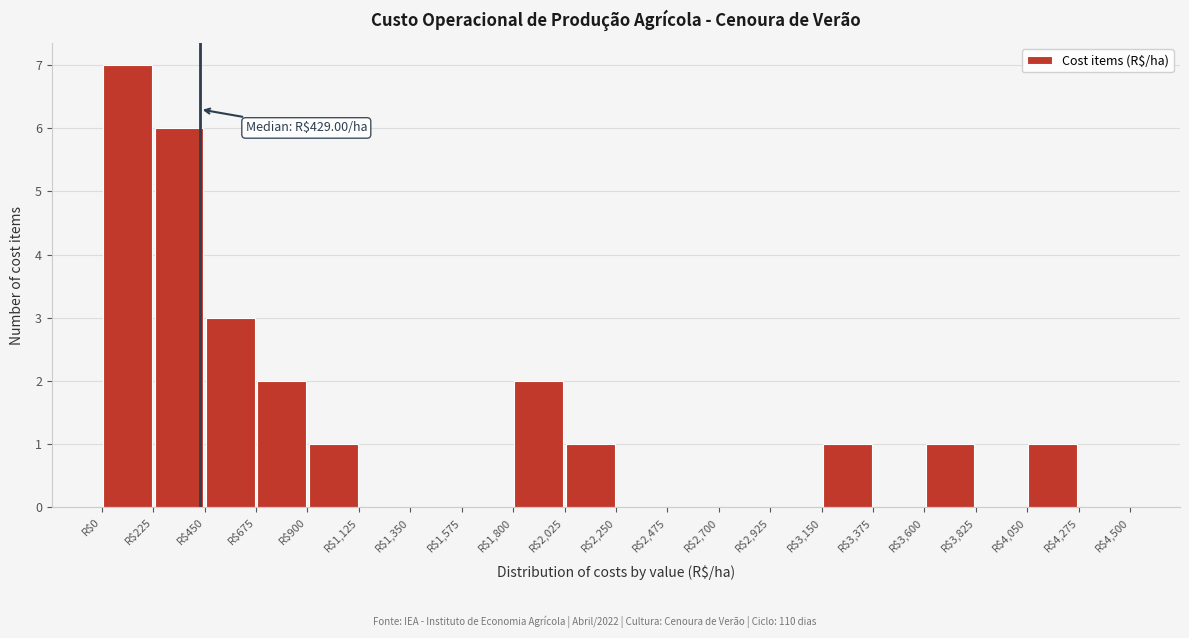

Over which range of the x-axis is the bar tallest?

0 to 225